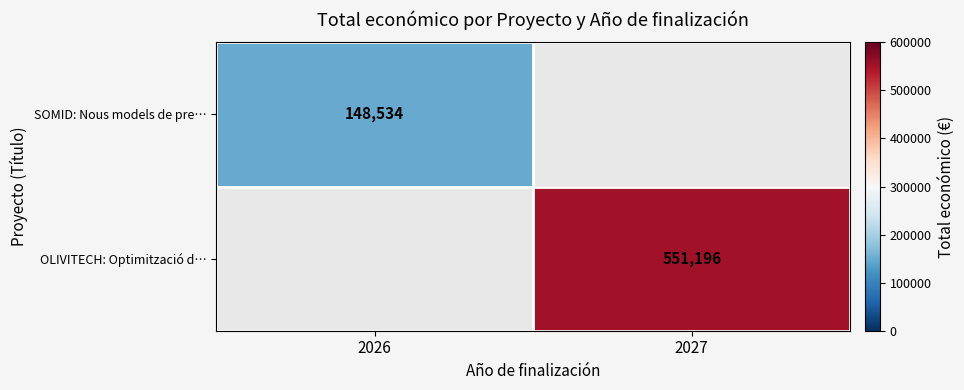

True or false: OLIVITECH: Optimització d… has a value of 551196 at 2027.

True